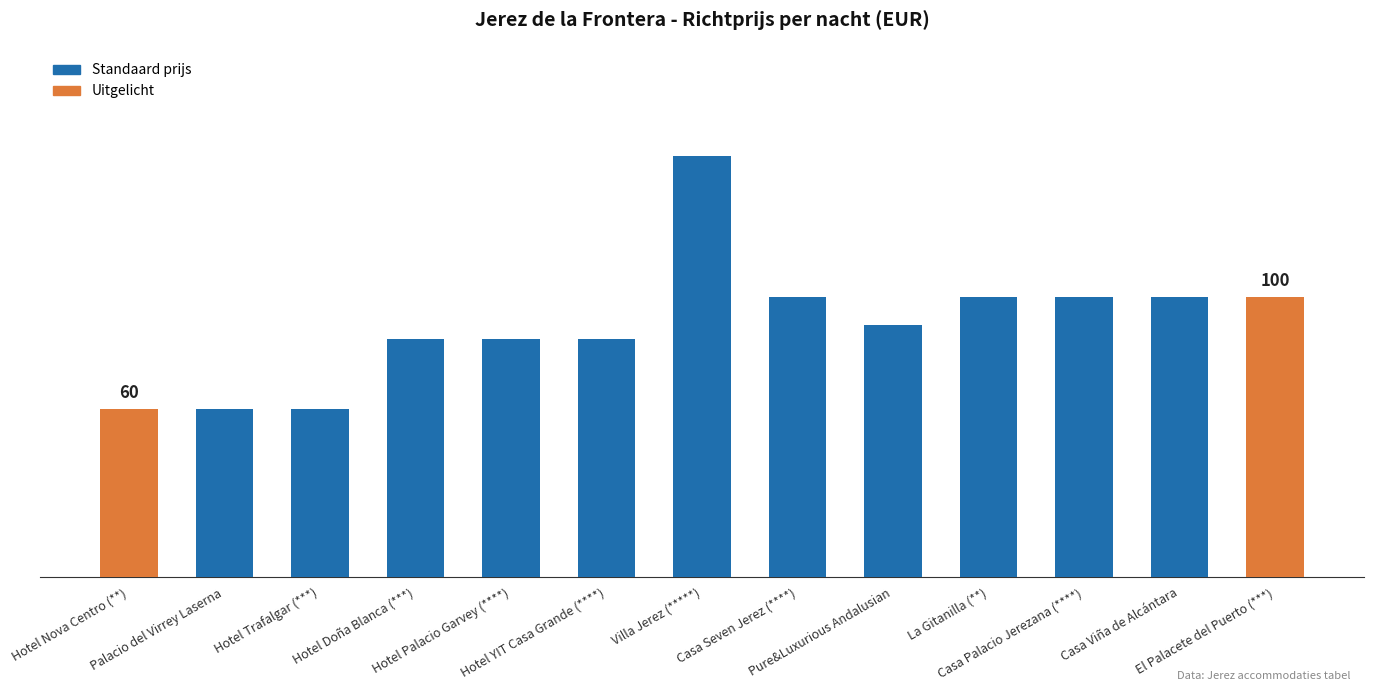

What is the approximate value at El Palacete del Puerto (***), to the nearest 5?

100